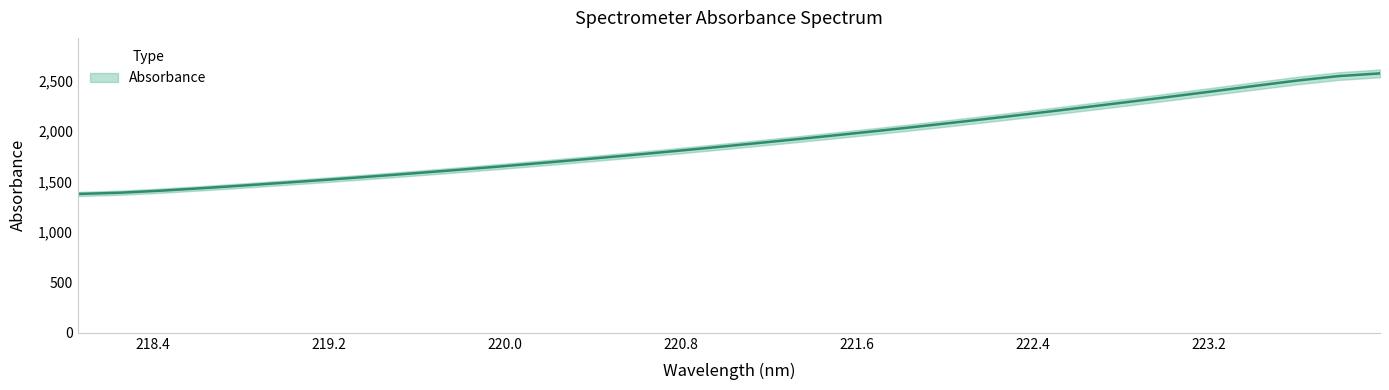

Reading right to left, extract all data points from this chart.

2572.0	2544.7	2499.5	2446.9	2393.2	2340.4	2288.7	2237.8	2187.7	2138.8	2091.2	2045.0	2000.3	1957.0	1914.9	1873.6	1833.1	1793.8	1755.7	1718.7	1682.6	1647.8	1614.1	1581.6	1550.2	1519.8	1490.3	1462.0	1434.9	1409.6	1388.7	1376.4